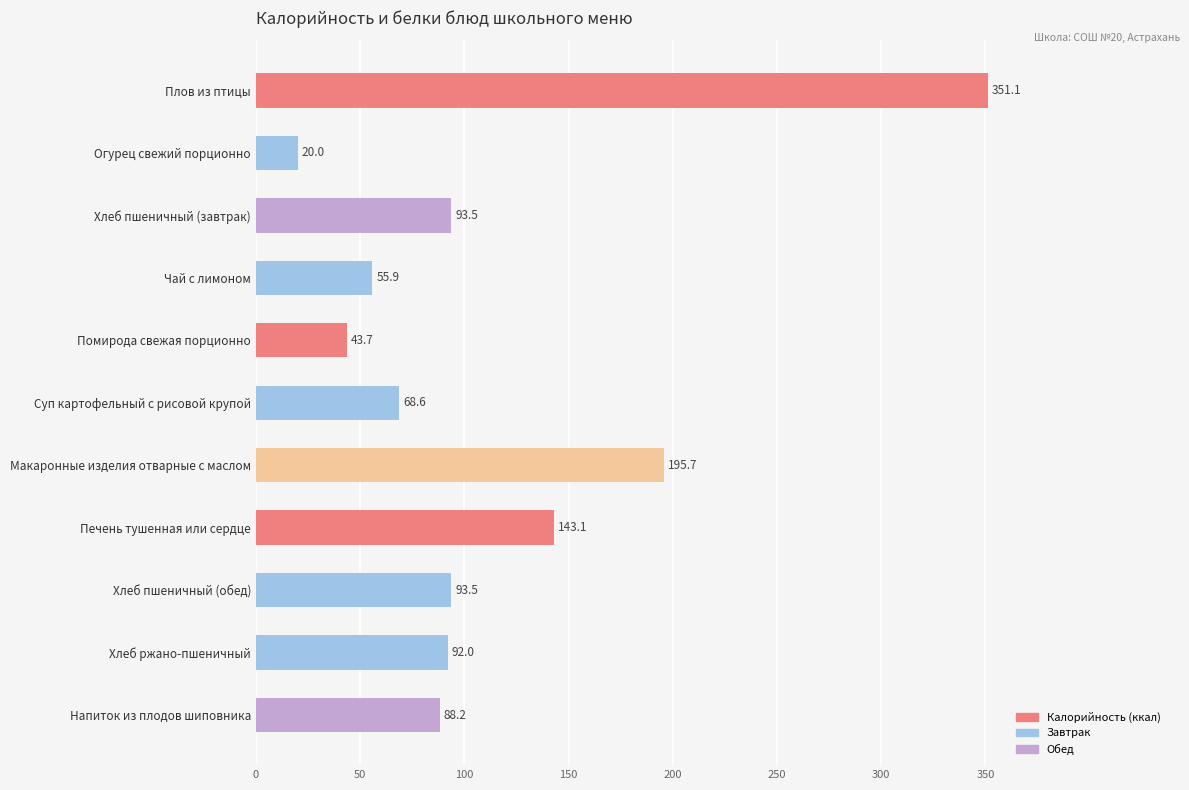

The value at Помирода свежая порционно is 43.7. True or false?

True